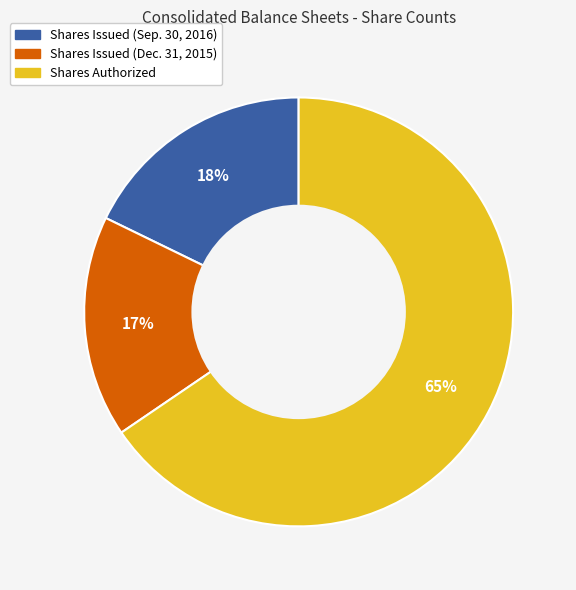

Does any single category account for the majority?

Yes